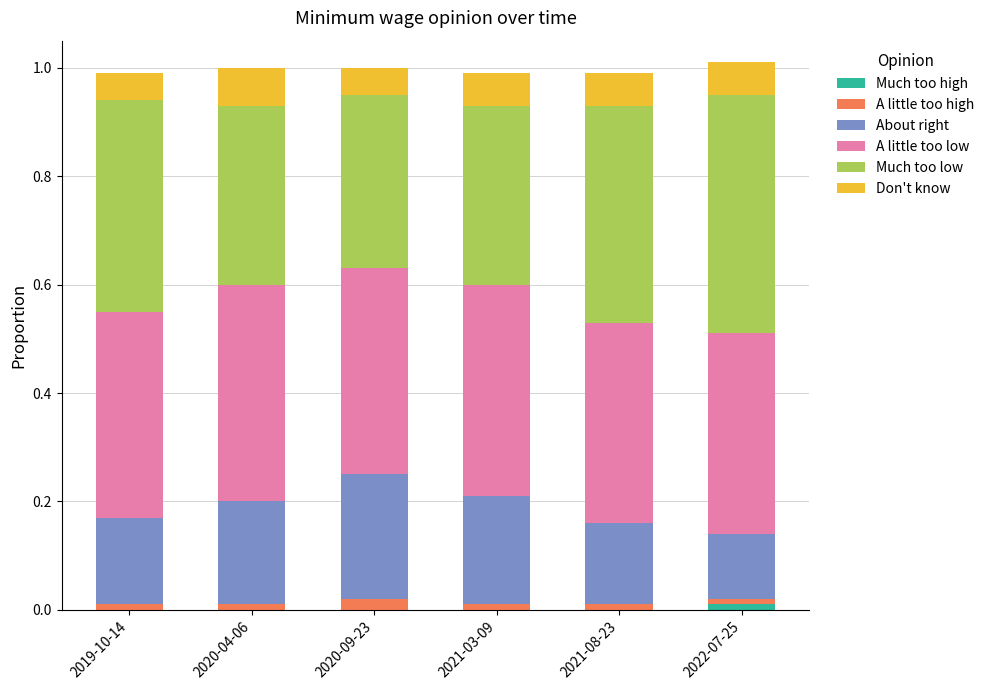

Rank the categories by A little too high value from lowest to highest.

2019-10-14, 2020-04-06, 2021-03-09, 2021-08-23, 2022-07-25, 2020-09-23